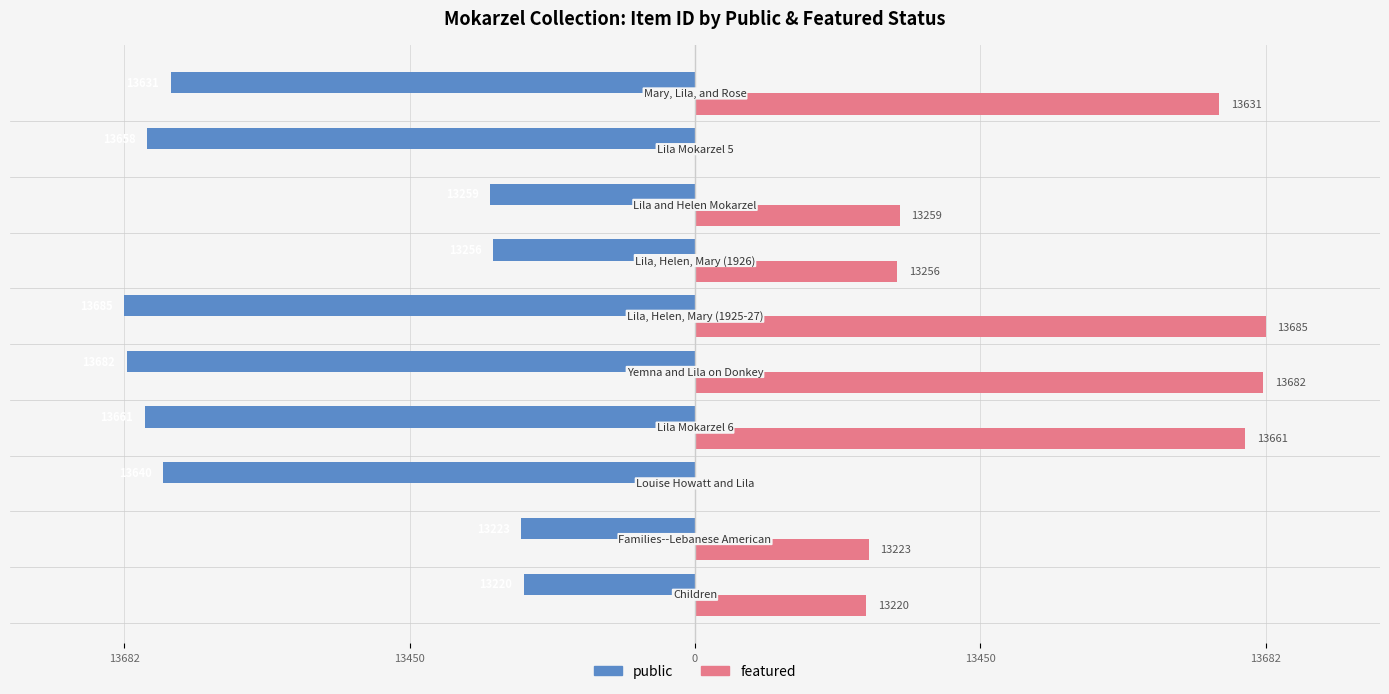

What are all the series names shown in the legend?

public, featured